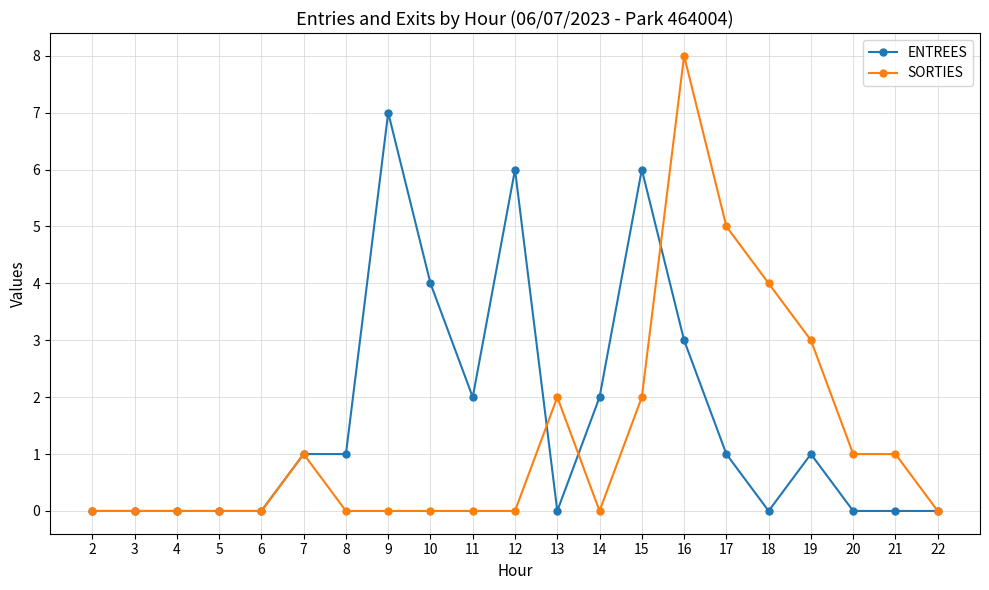

True or false: ENTREES has a value of 2 at 17.

False